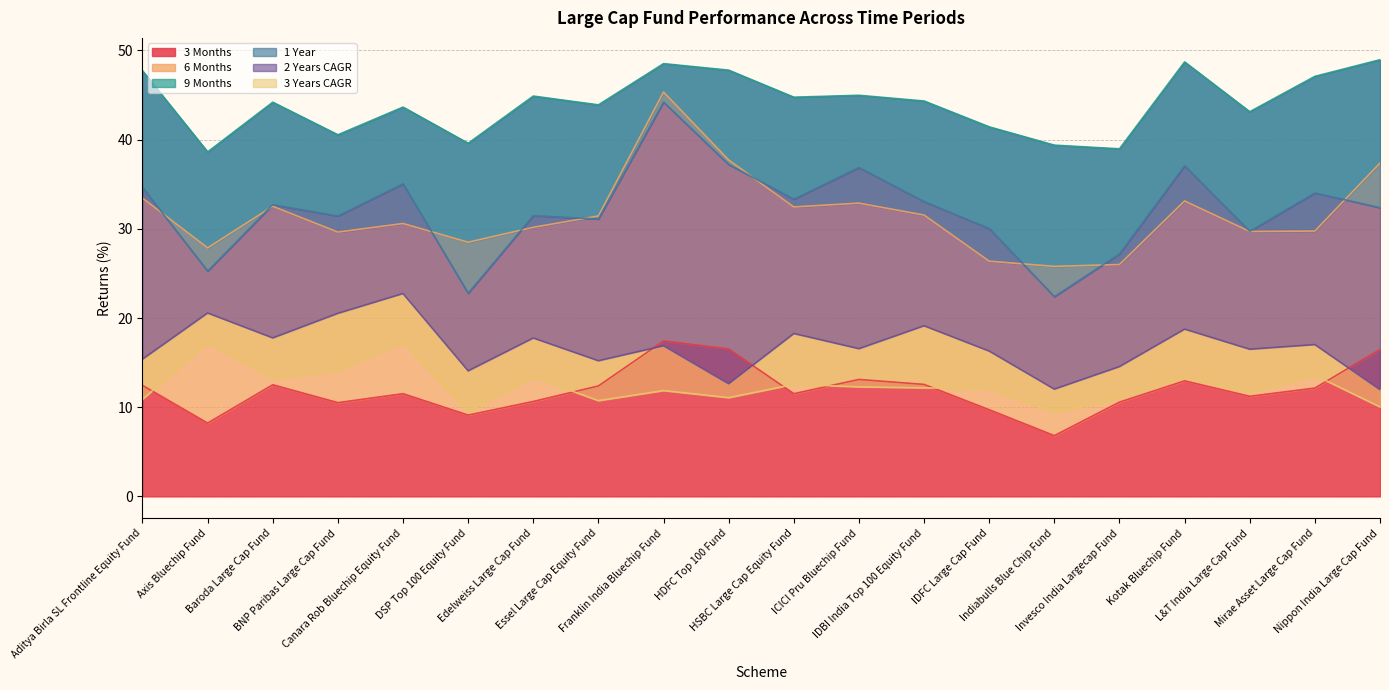

What is the highest value of the 1 Year series?

44.2